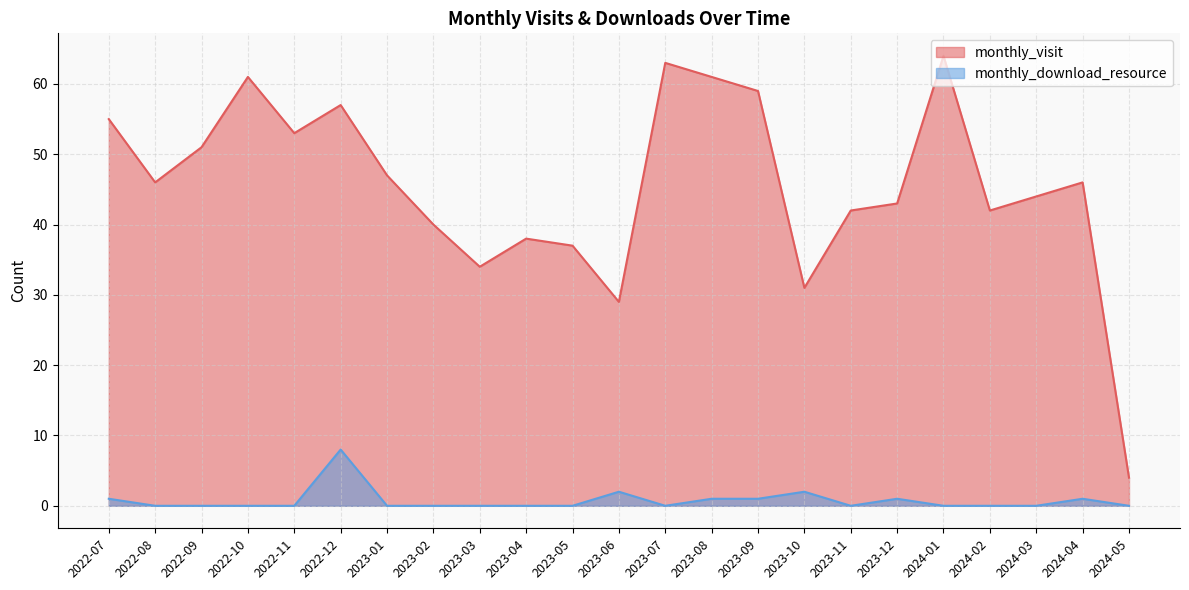

Reading left to right, what are all the values shown in this chart?

monthly_visit: 55	46	51	61	53	57	47	40	34	38	37	29	63	61	59	31	42	43	64	42	44	46	4
monthly_download_resource: 1	0	0	0	0	8	0	0	0	0	0	2	0	1	1	2	0	1	0	0	0	1	0